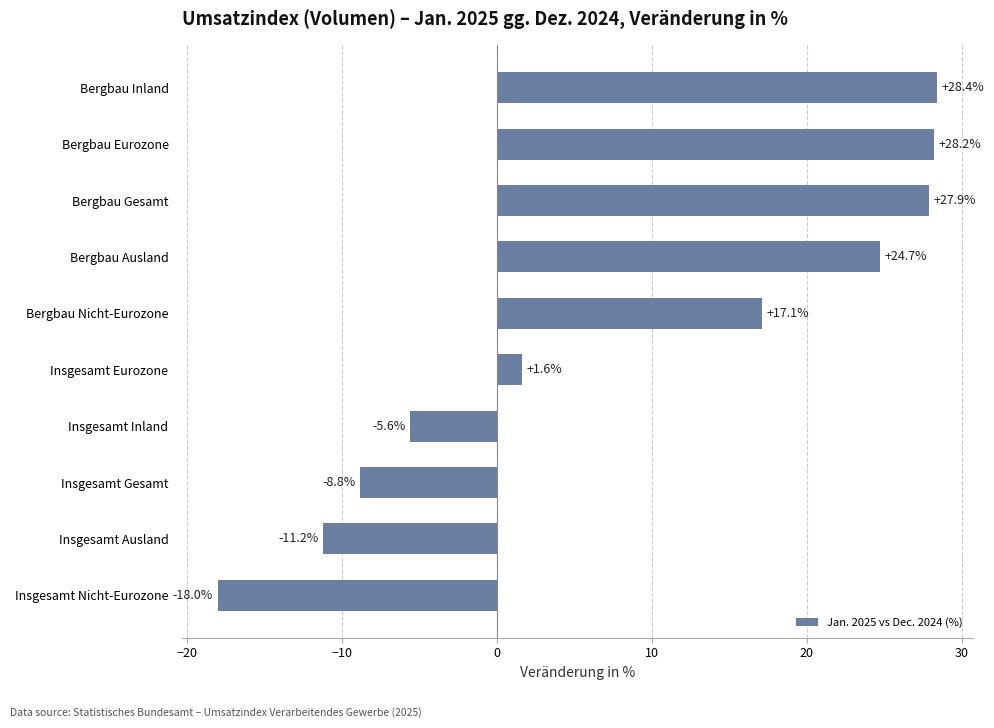

True or false: the data shows -5.5 at Insgesamt Ausland.

False